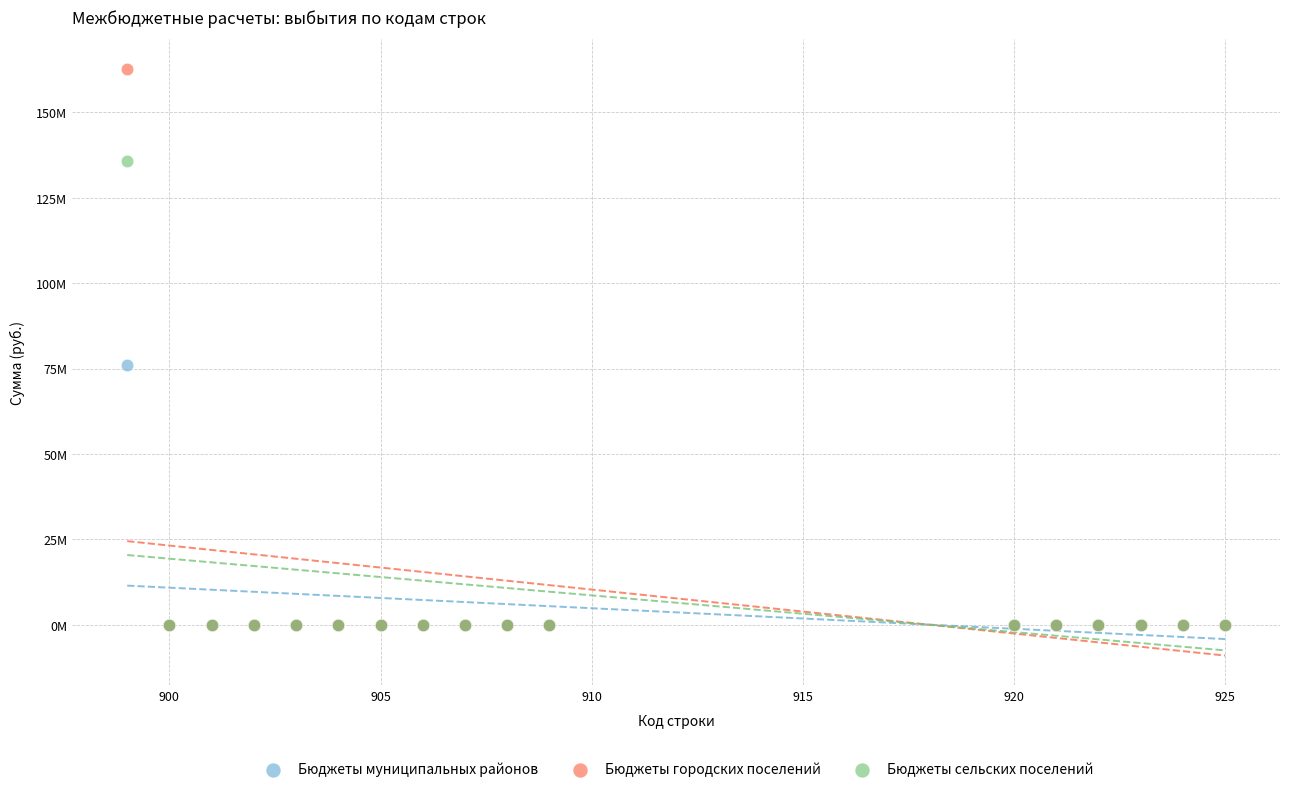

Which series has the widest spread of Y values?

Бюджеты городских поселений